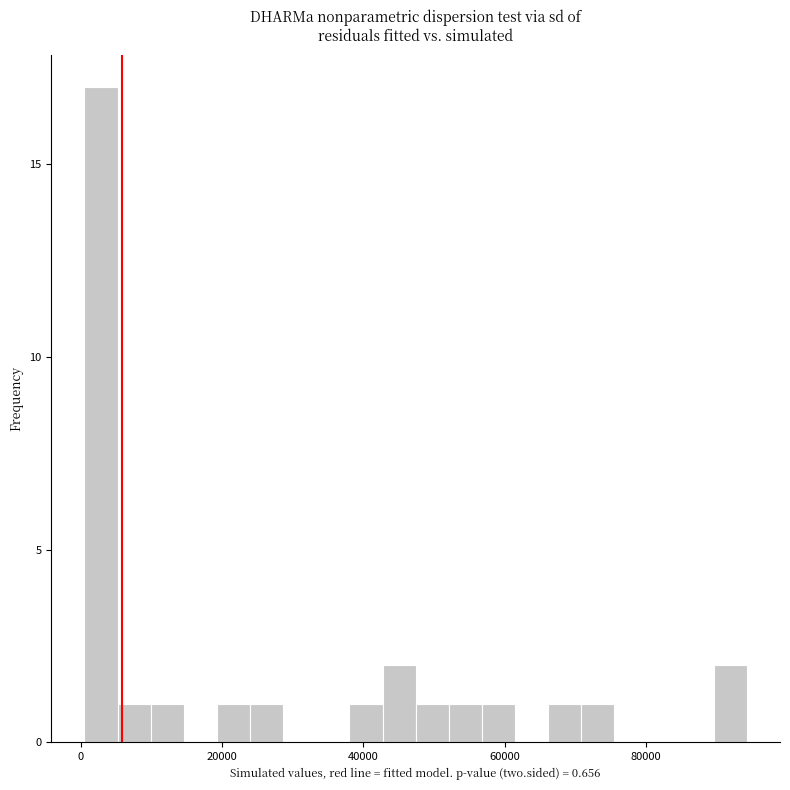

Read against the x-axis, roughly where is the centre of the tallest bar?

2000